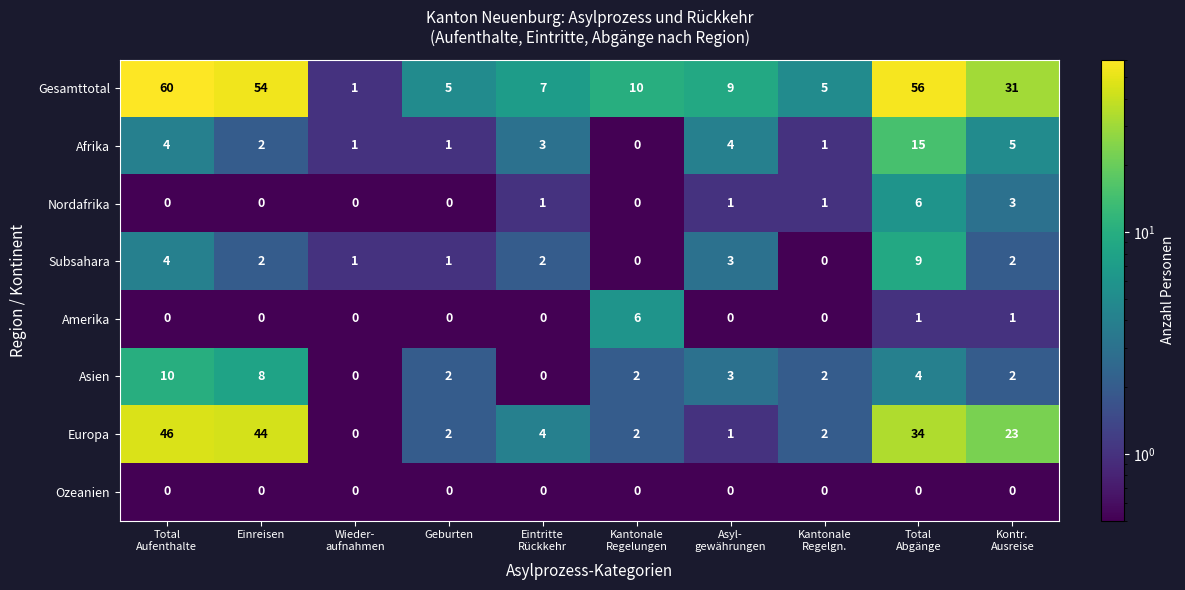

Which series has the largest total across all categories?

Gesamttotal